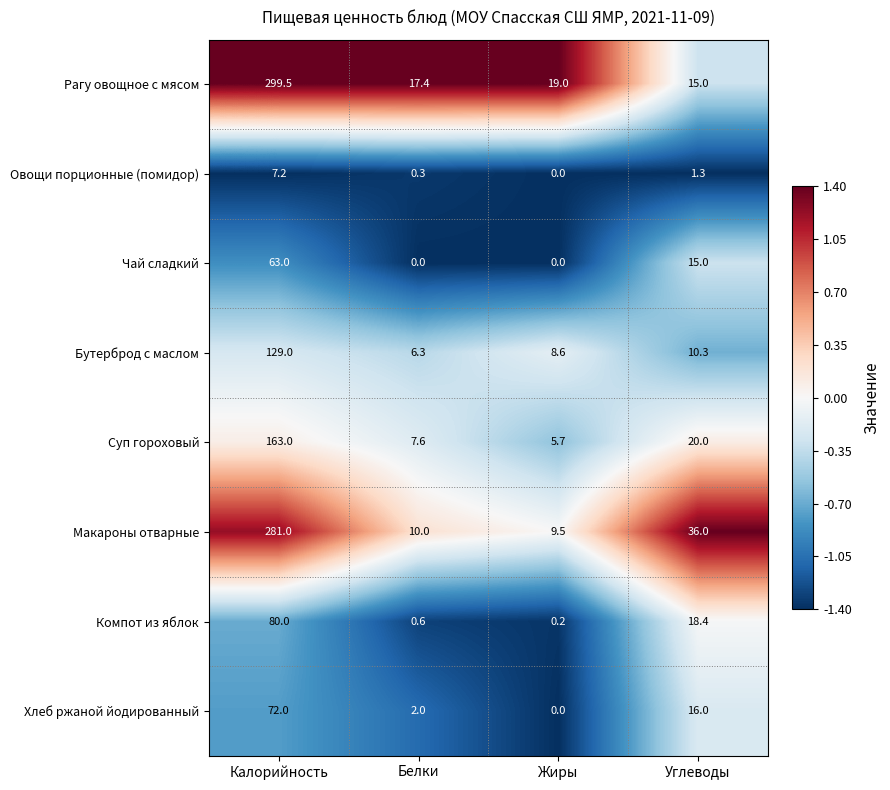

At which label is Овощи порционные (помидор) closest to 3?

Углеводы